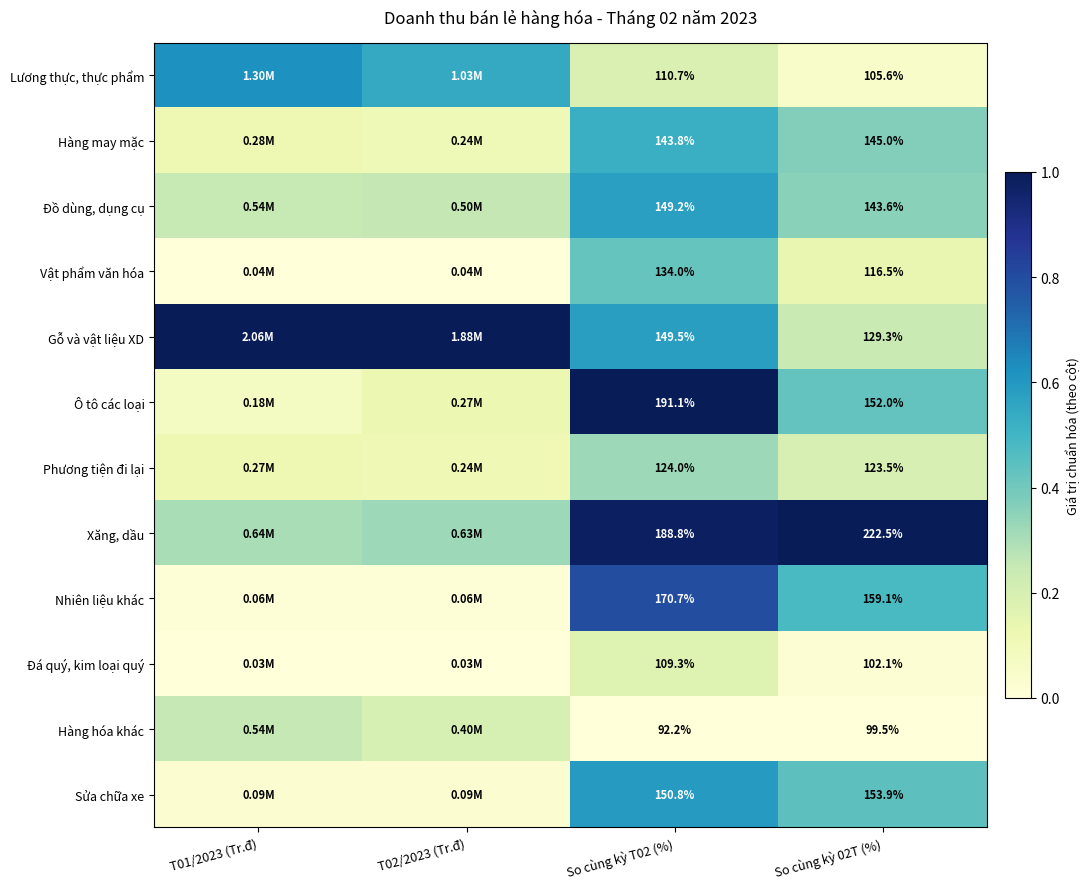

Rank the series at So cùng kỳ 02T (%) from highest to lowest value.

Xăng, dầu, Nhiên liệu khác, Sửa chữa xe, Ô tô các loại, Hàng may mặc, Đồ dùng, dụng cụ, Gỗ và vật liệu XD, Phương tiện đi lại, Vật phẩm văn hóa, Lương thực, thực phẩm, Đá quý, kim loại quý, Hàng hóa khác